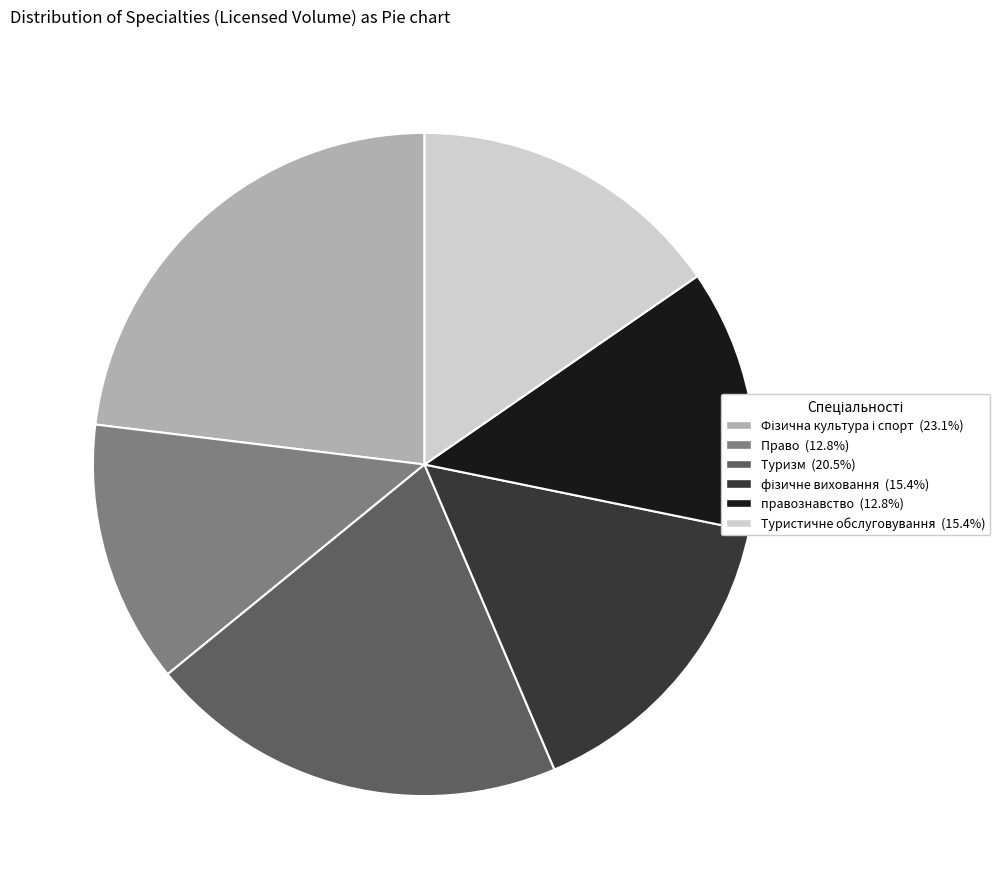

Is there any slice that represents more than half of the pie?

No